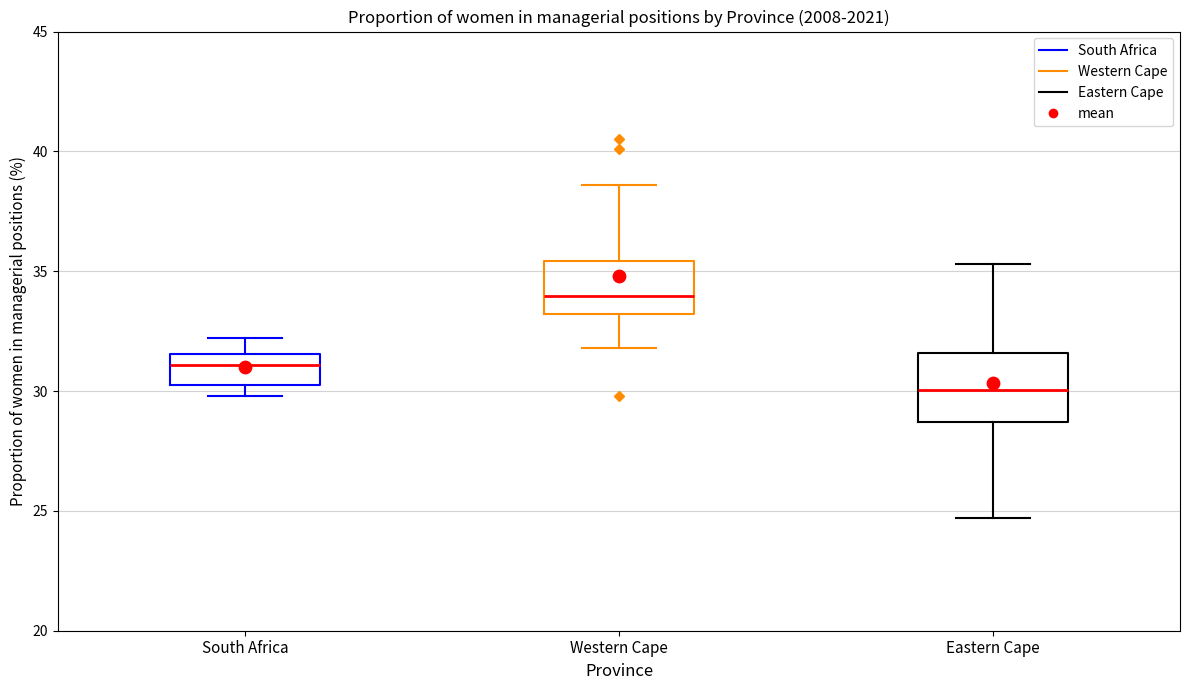

Where does the lower whisker of the box for Eastern Cape end on the y-axis? The values are not printed on the chart, so give them approximately, as read against the axis.

24.5